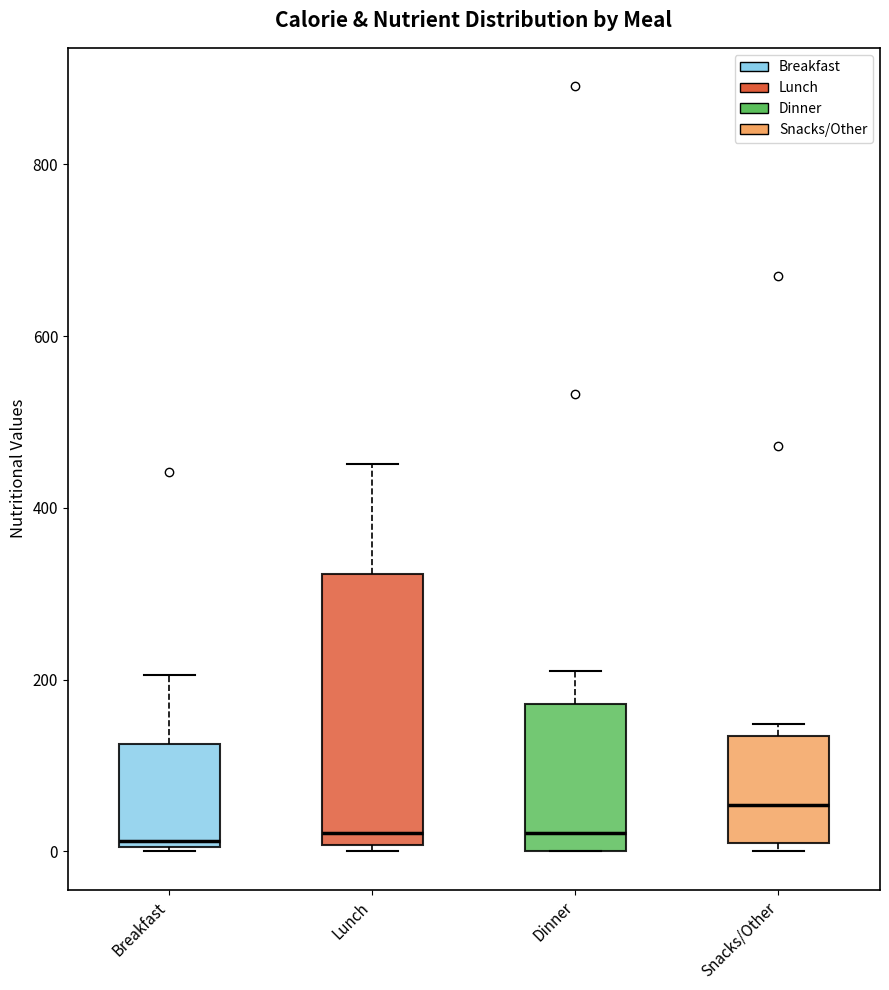

Where is the lower edge of the box for Snacks/Other on the y-axis? The values are not printed on the chart, so give them approximately, as read against the axis.

20